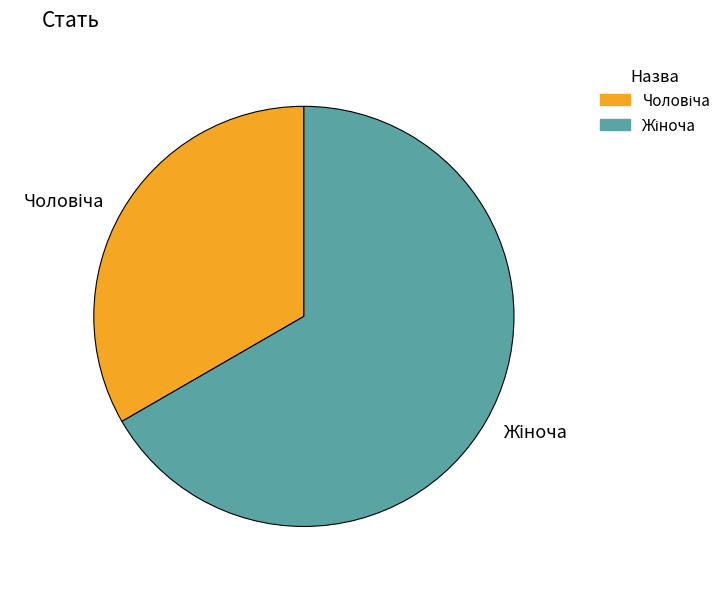

Is there a majority slice in this chart?

Yes